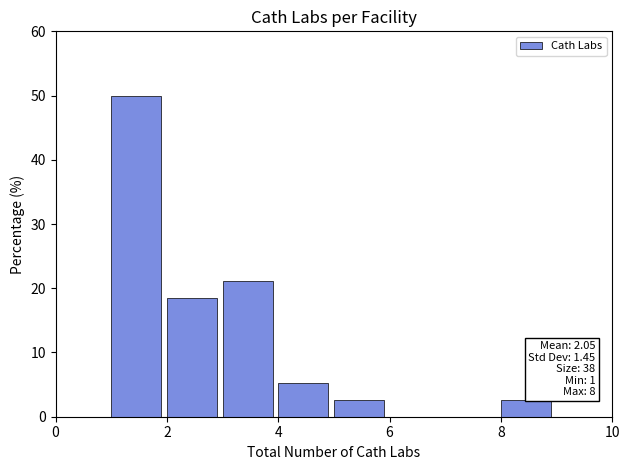

Which range on the x-axis has the tallest bar?

1 to 2